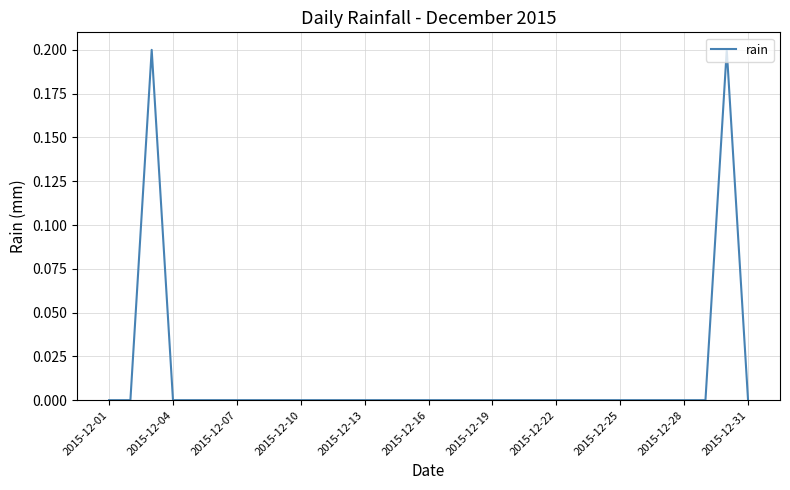

How many lines are shown in the chart?

1